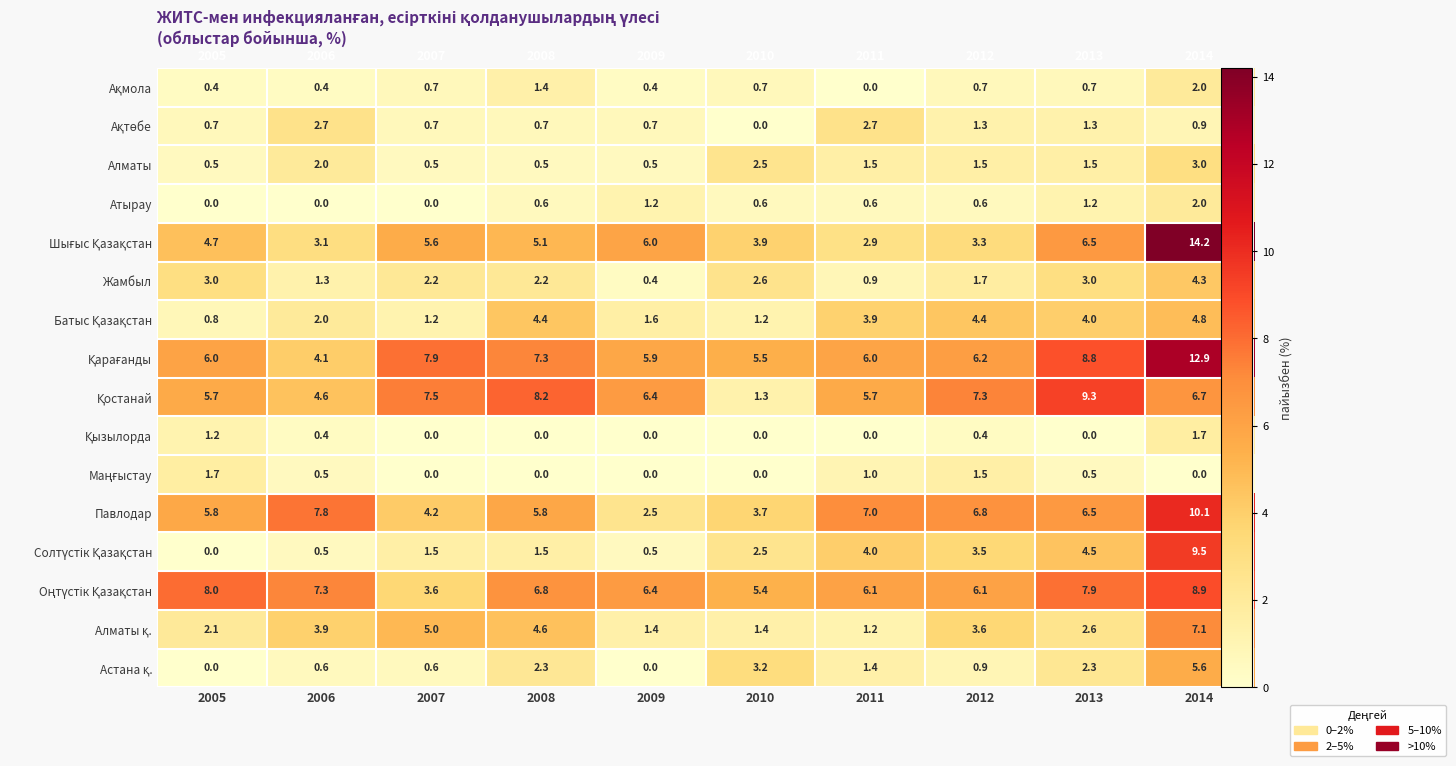

The value of Павлодар at 2011 is 9.9. True or false?

False